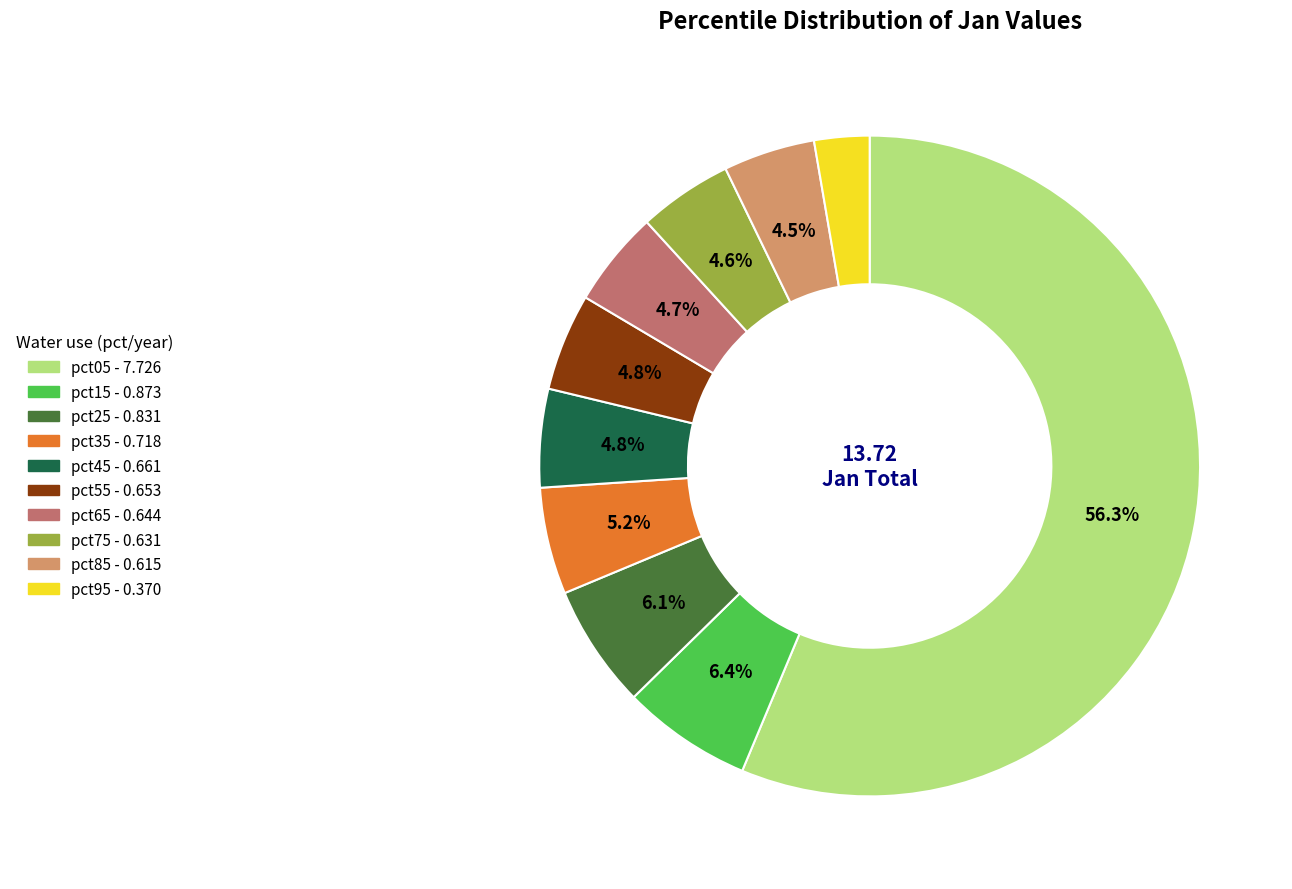

What is the total percentage of pct75 and pct15?

11.0%